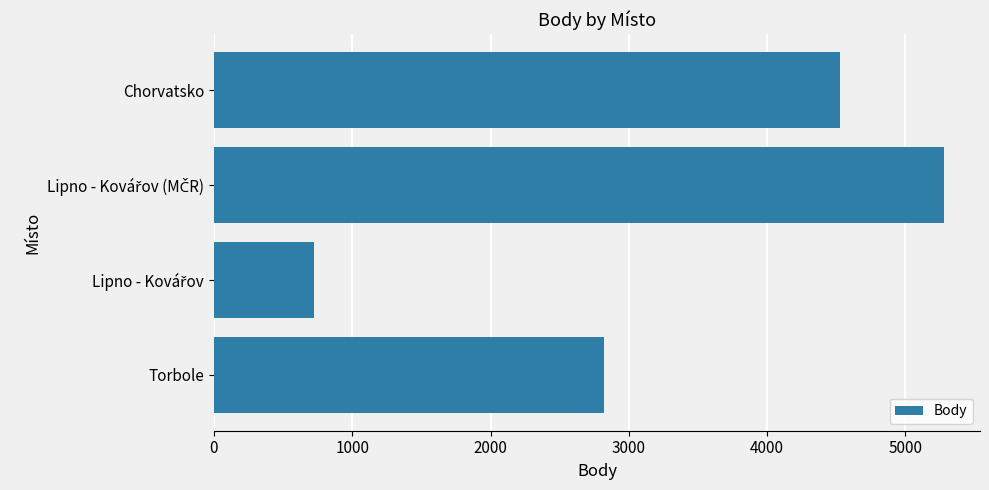

True or false: the data shows 4525 at Chorvatsko.

True